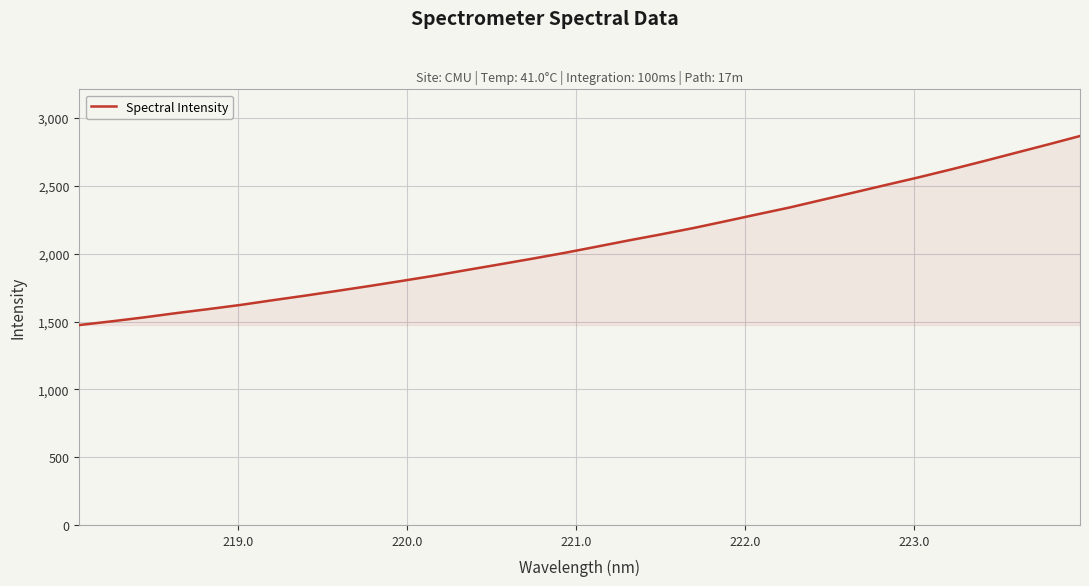

What is the greatest value displayed?

2867.6